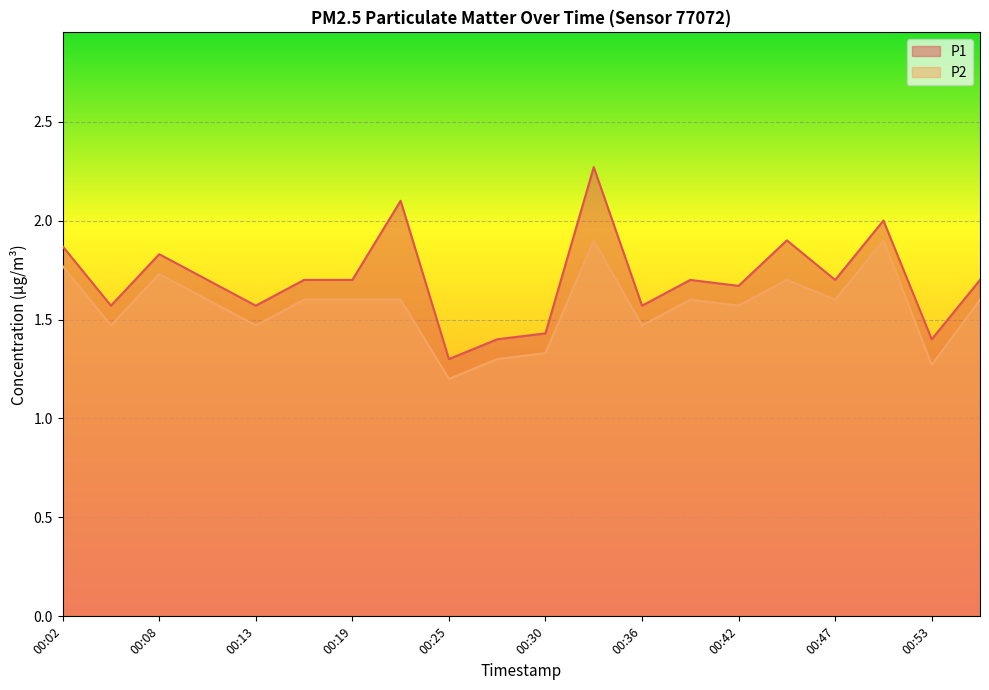

True or false: P1 and P2 cross at least once.

False